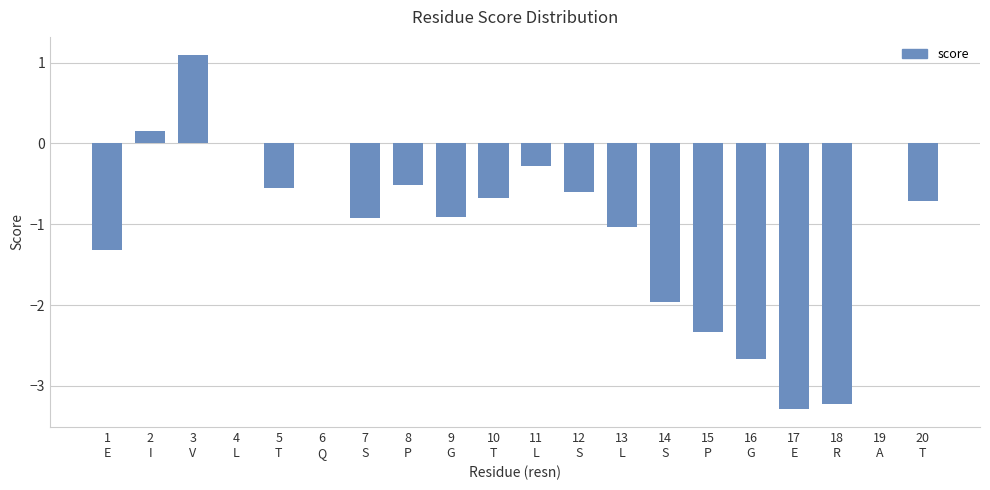

Reading left to right, transcribe all the data shown in this chart.

-1.3	0.2	1.1	0.0	-0.6	0.0	-0.9	-0.5	-0.9	-0.7	-0.3	-0.6	-1.0	-2.0	-2.3	-2.7	-3.3	-3.2	0.0	-0.7